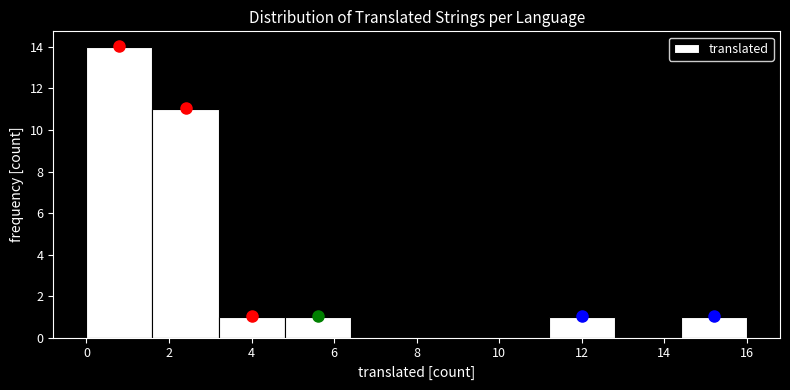

Reading left to right, list every bar in this chart as the range it spans on the x-axis followed by its height. The values are not printed on the chart, so give them approximately, as read against the axis.

0.0 to 1.6: 14
1.6 to 3.2: 11
3.2 to 4.8: 1
4.8 to 6.4: 1
6.4 to 8.0: 0
8.0 to 9.6: 0
9.6 to 11.2: 0
11.2 to 12.8: 1
12.8 to 14.4: 0
14.4 to 16.0: 1